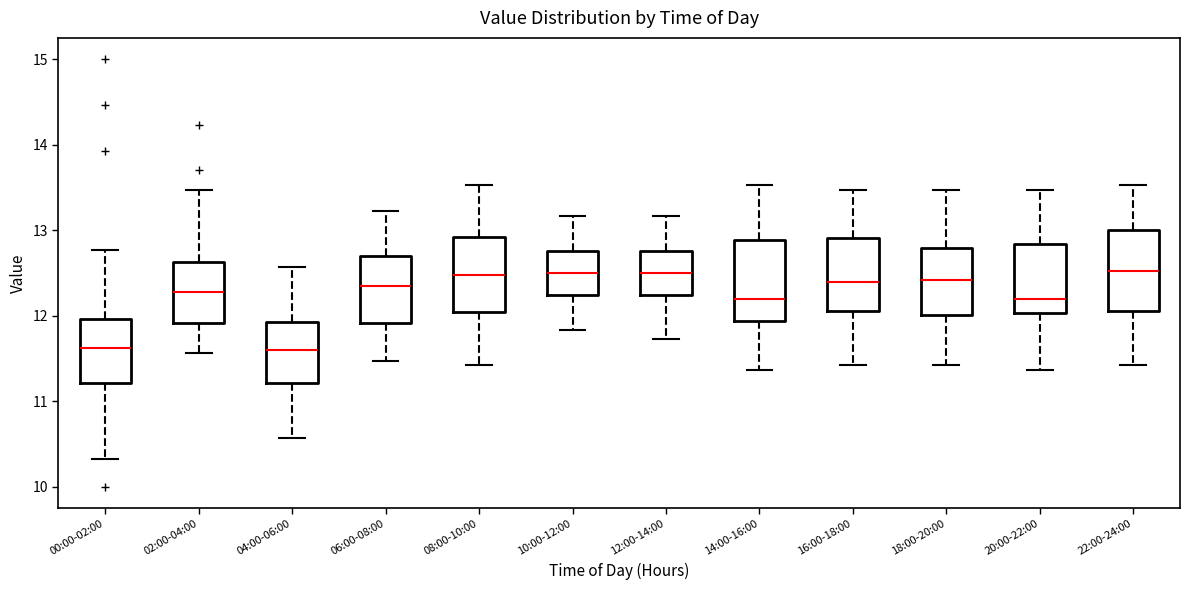

Reading left to right, transcribe this box plot: for each box, give where its median line is, the range the box spans, and where its two whiskers end, as read against the y-axis. The values are not printed on the chart, so give them approximately, as read against the axis.

00:00-02:00: median 11.6, box 11.2 to 12.0, whiskers 10.3 to 12.8
02:00-04:00: median 12.3, box 11.9 to 12.6, whiskers 11.6 to 13.5
04:00-06:00: median 11.6, box 11.2 to 11.9, whiskers 10.6 to 12.6
06:00-08:00: median 12.4, box 11.9 to 12.7, whiskers 11.5 to 13.2
08:00-10:00: median 12.5, box 12.0 to 12.9, whiskers 11.4 to 13.5
10:00-12:00: median 12.5, box 12.2 to 12.8, whiskers 11.8 to 13.2
12:00-14:00: median 12.5, box 12.2 to 12.8, whiskers 11.7 to 13.2
14:00-16:00: median 12.2, box 11.9 to 12.9, whiskers 11.4 to 13.5
16:00-18:00: median 12.4, box 12.1 to 12.9, whiskers 11.4 to 13.5
18:00-20:00: median 12.4, box 12.0 to 12.8, whiskers 11.4 to 13.5
20:00-22:00: median 12.2, box 12.0 to 12.8, whiskers 11.4 to 13.5
22:00-24:00: median 12.5, box 12.1 to 13.0, whiskers 11.4 to 13.5